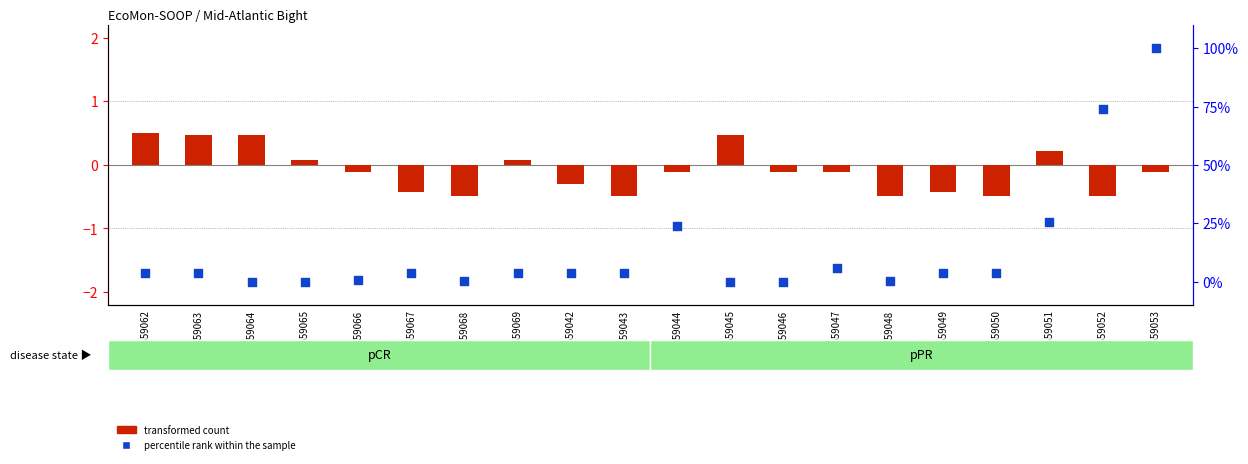

What is the total value across all series at GSM559049?

3.2